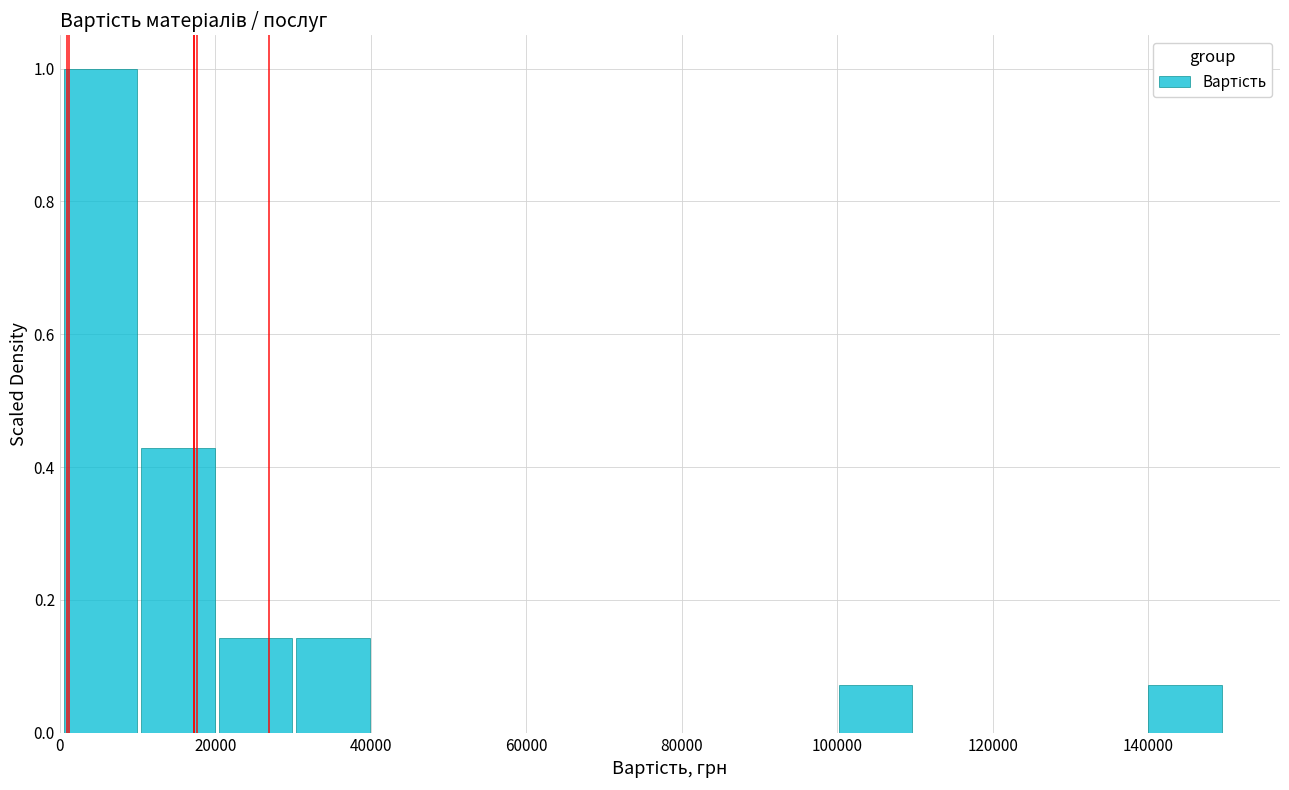

Over which range of the x-axis is the bar tallest?

0 to 10000